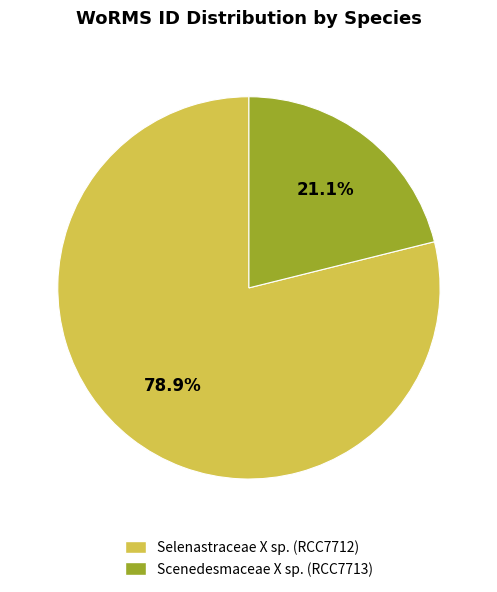

Is there any slice that represents more than half of the pie?

Yes